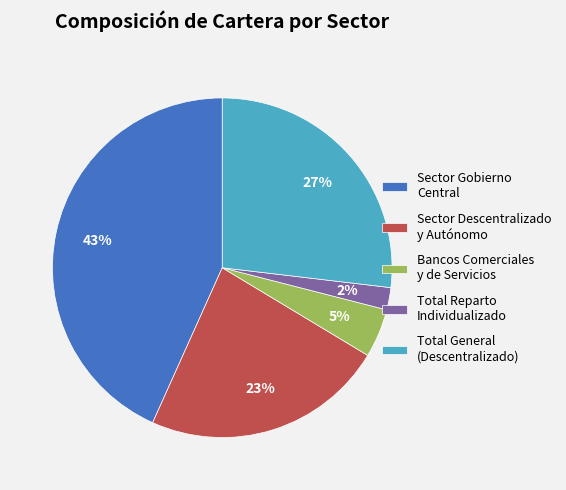

To the nearest percent, what is the average slice percentage?

20%